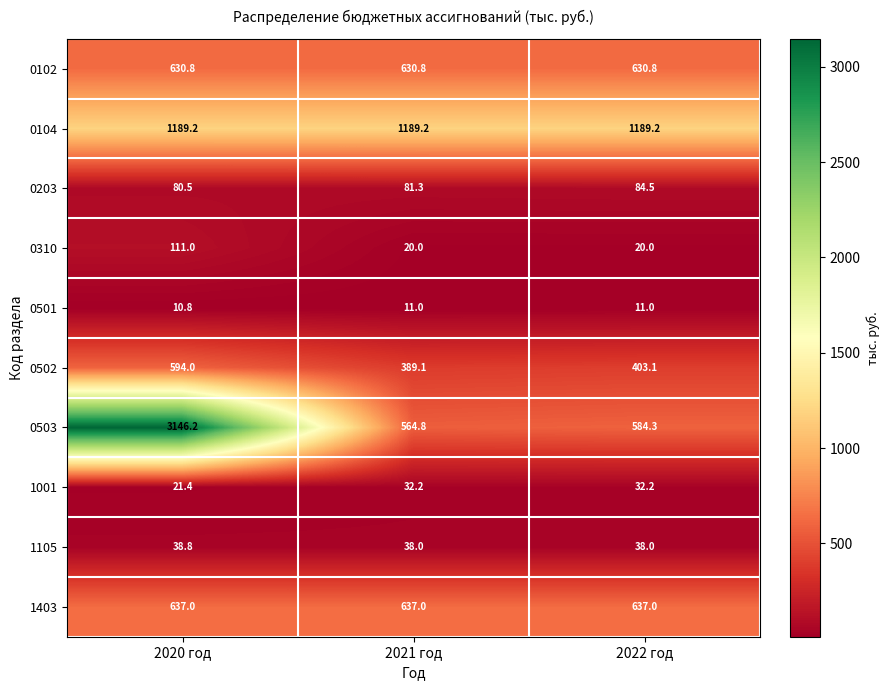

What is the maximum value for 0102?

630.8